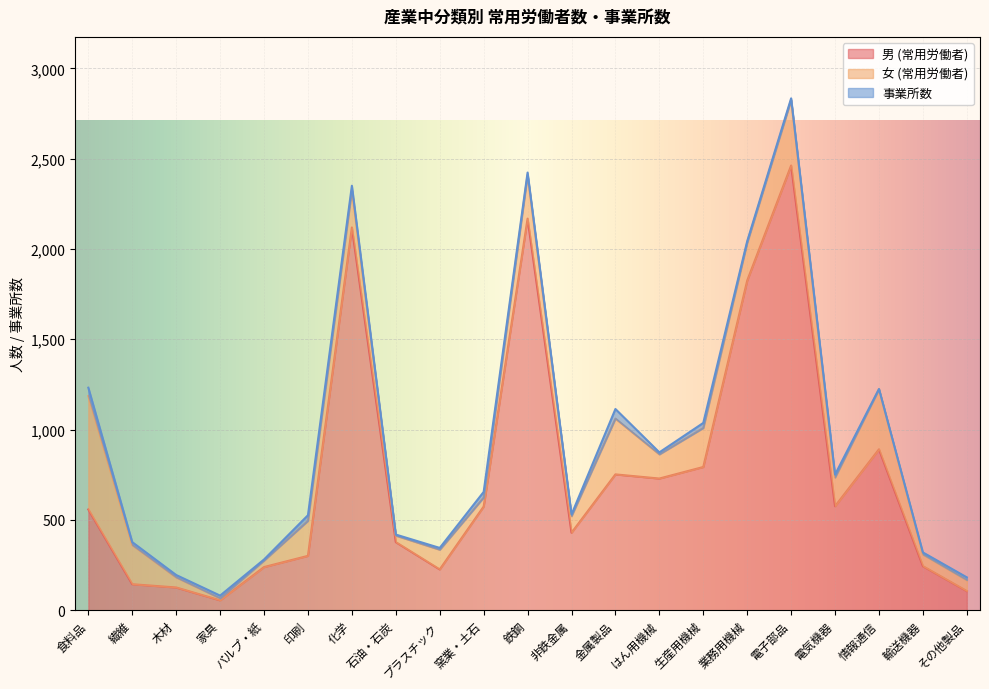

True or false: 事業所数 and 男 (常用労働者) cross at least once.

False